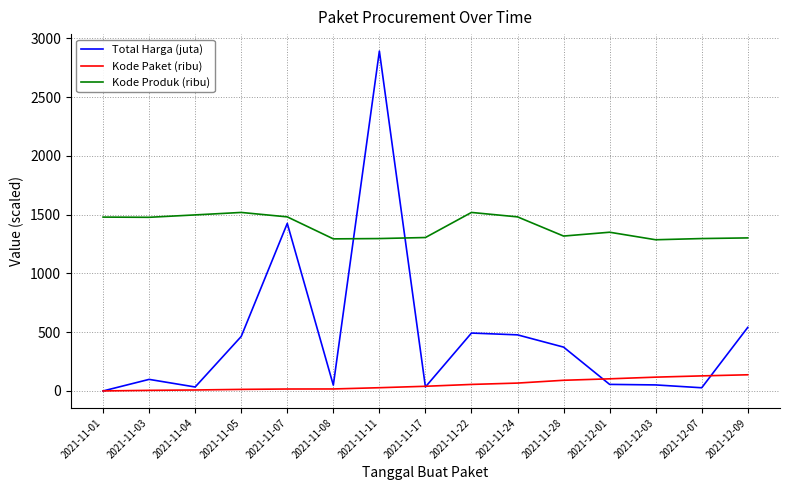

Rank the series by their maximum value, from lowest to highest.

Kode Paket (ribu), Kode Produk (ribu), Total Harga (juta)